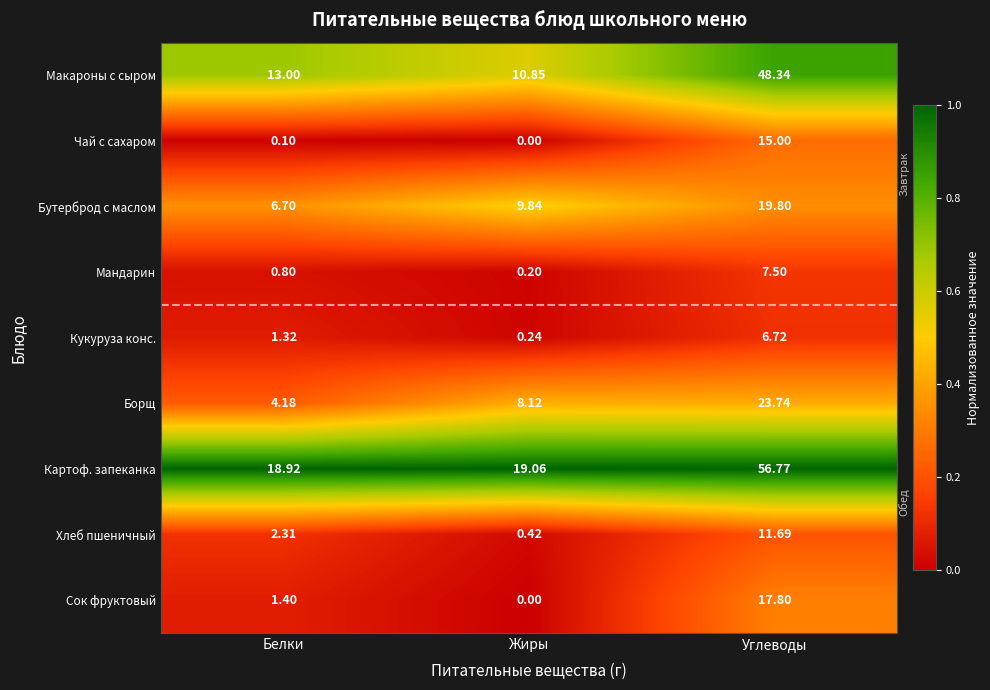

Which series has the largest total across all categories?

Картоф. запеканка